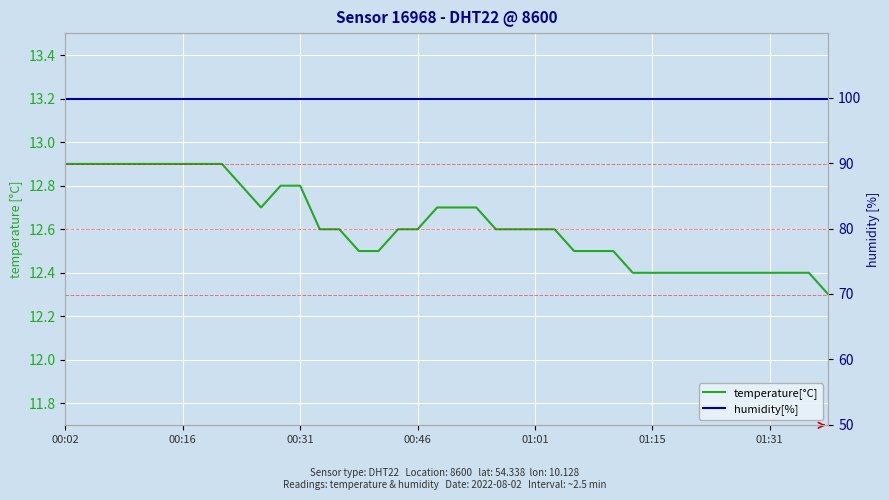

True or false: humidity[%] and temperature[°C] intersect in this chart.

False